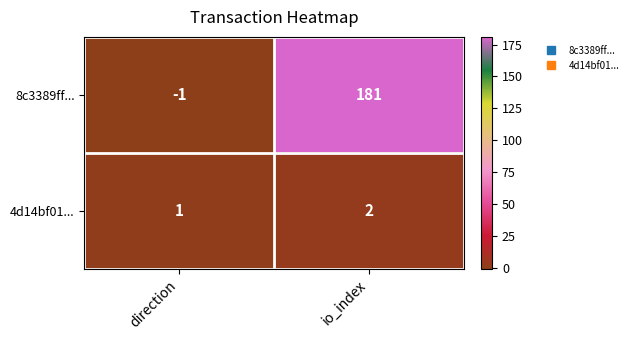

Which series has the largest range (max minus min)?

8c3389ff...